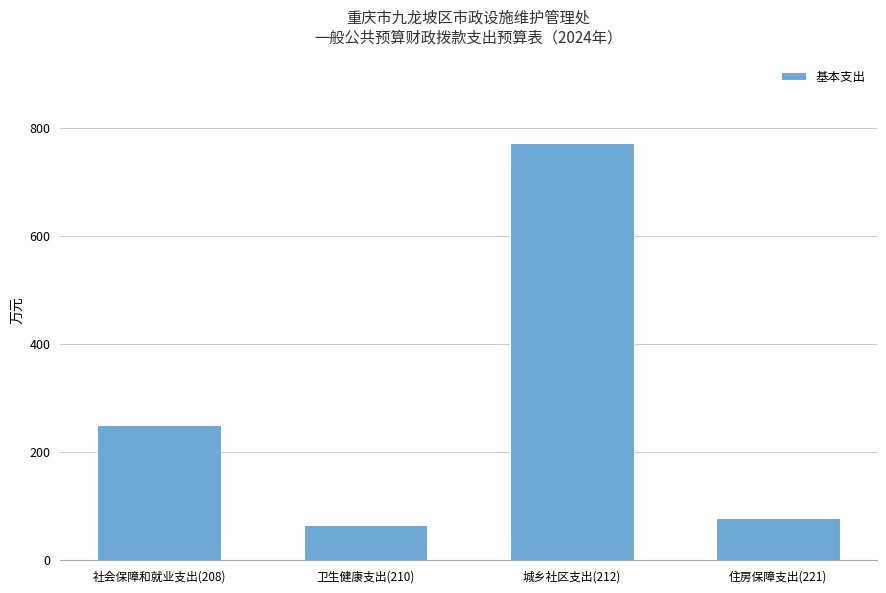

Approximately how many times larger is the value at 城乡社区支出(212) compared to 住房保障支出(221)?

9.8